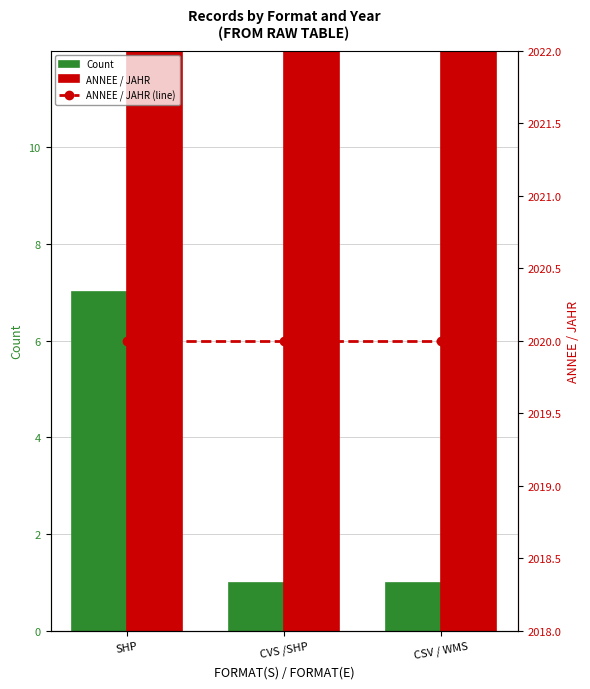

What is the total value across all series at CSV / WMS?

4041